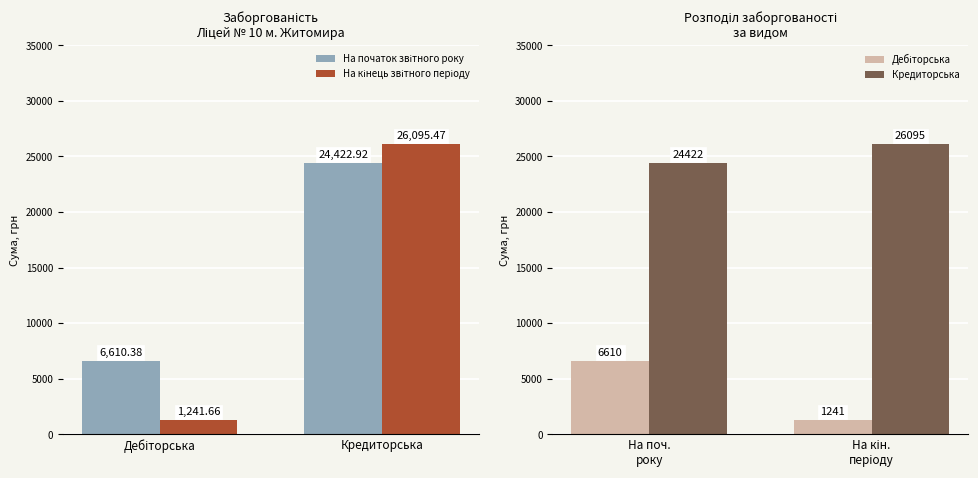

Is the value of Кредиторська at Дебіторська greater than the value of На кінець звітного періоду at Дебіторська?

Yes